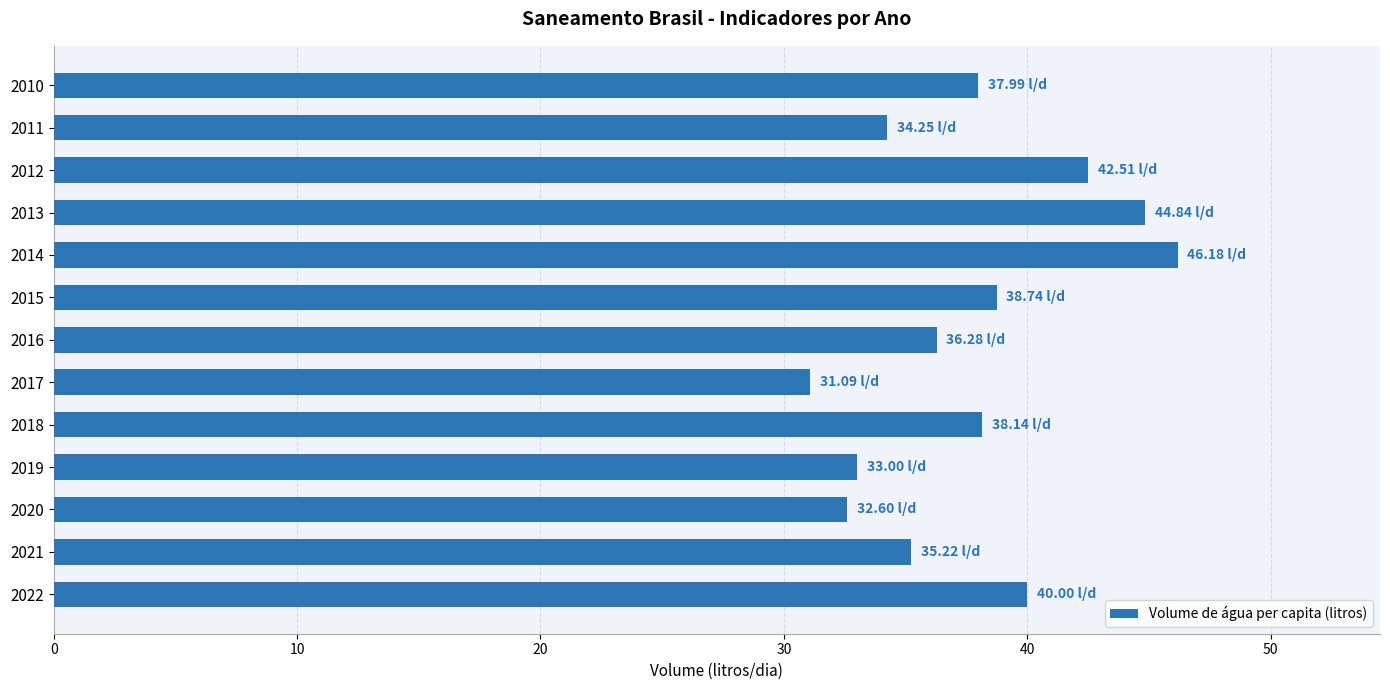

What is the average value?

37.8